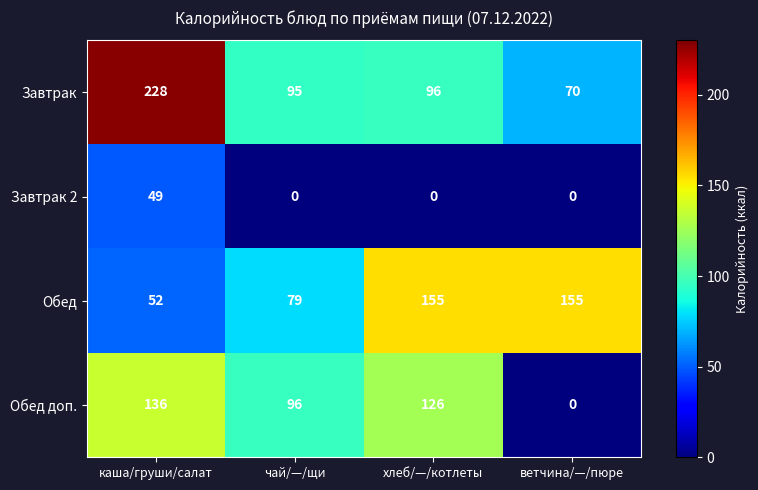

What is the lowest value of the Обед series?

52